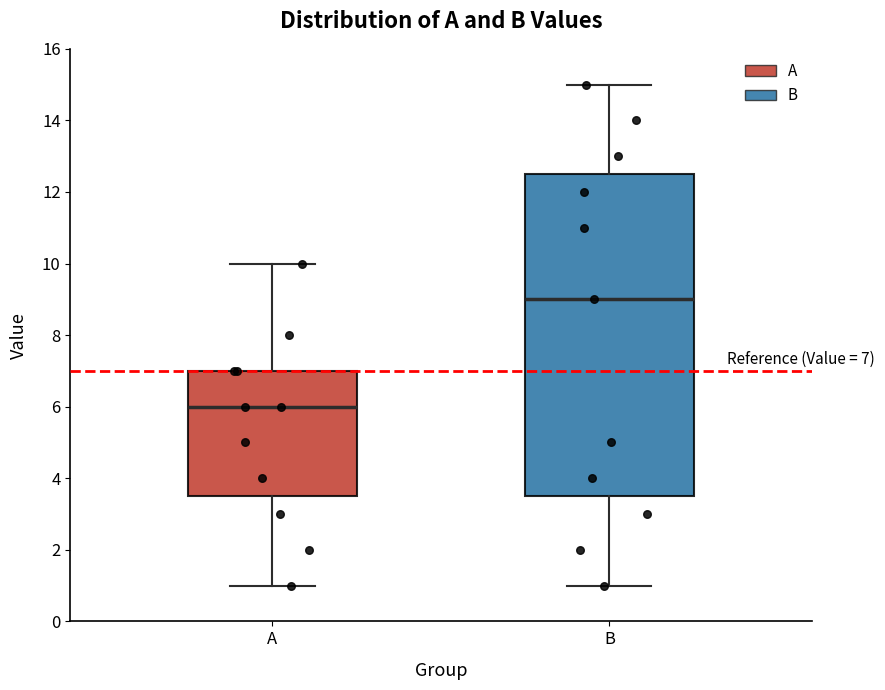

Which box has the highest median line?

B